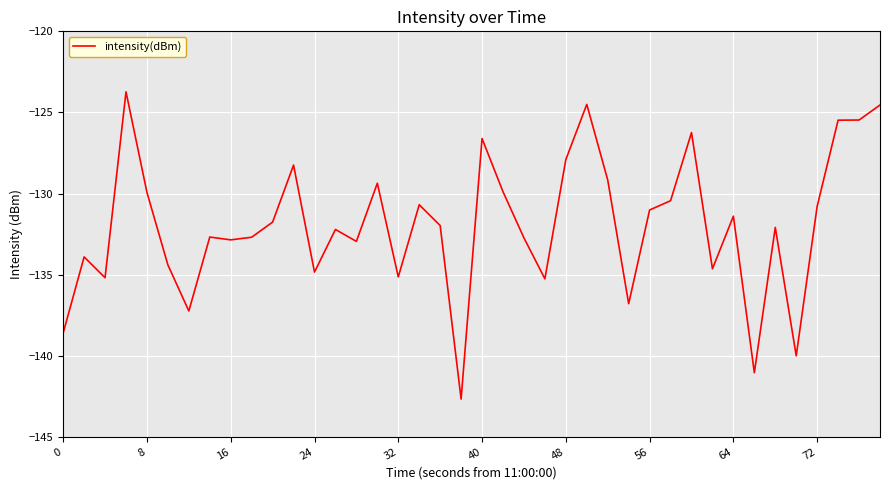

What is the greatest value displayed?

-123.7